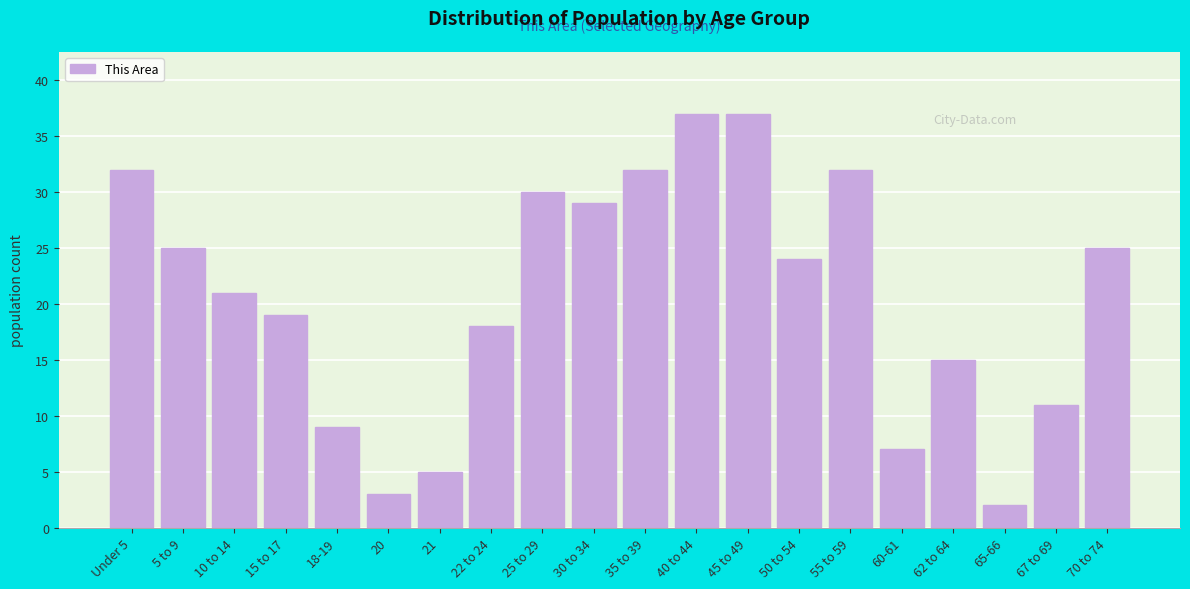

Reading left to right, transcribe all the data shown in this chart.

32	25	21	19	9	3	5	18	30	29	32	37	37	24	32	7	15	2	11	25